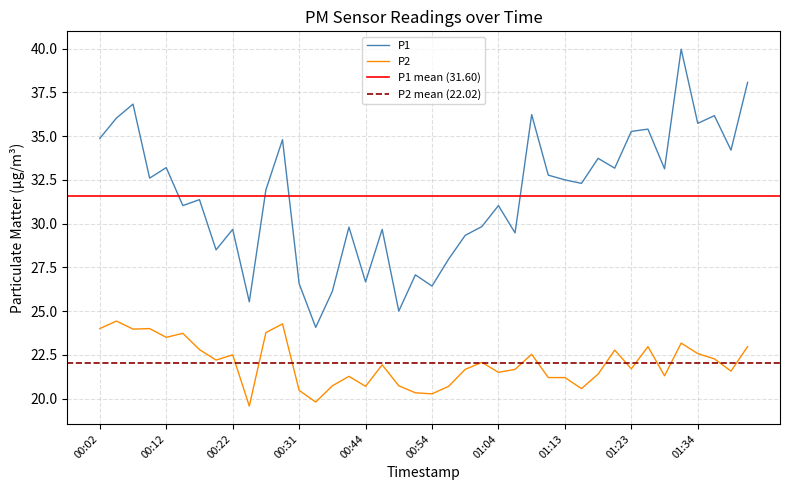

Rank the series by their average value, from highest to lowest.

P1, P2